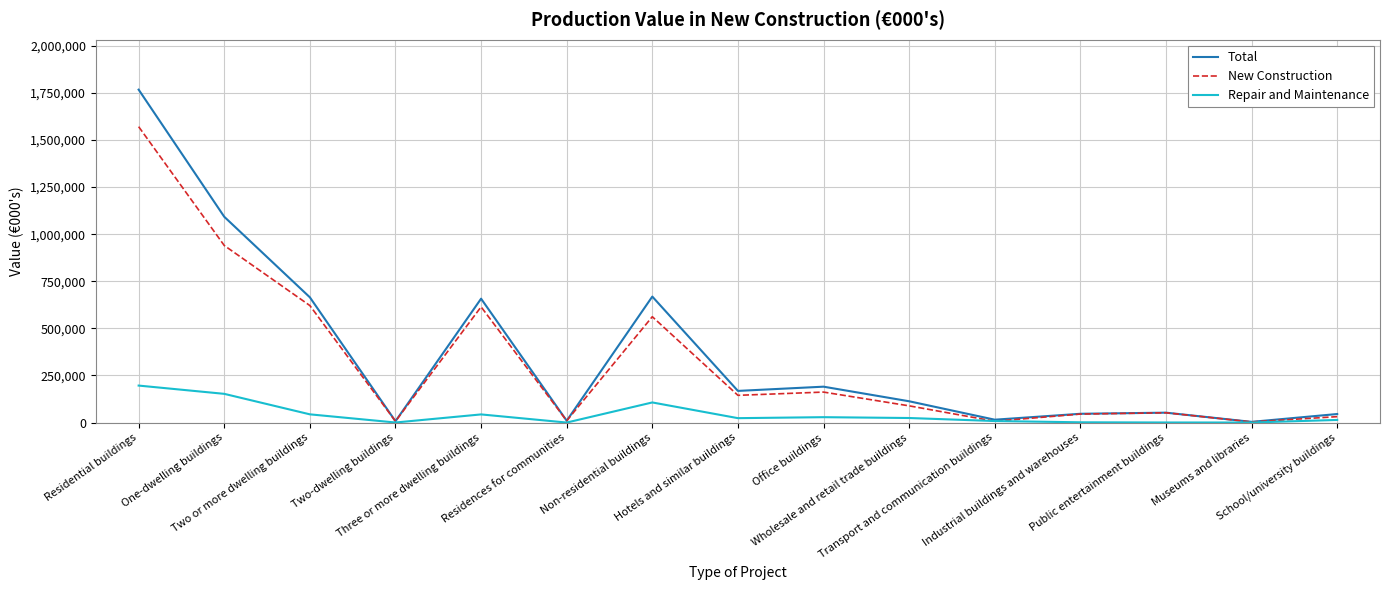

The New Construction series shows 3436 at Museums and libraries. True or false?

True